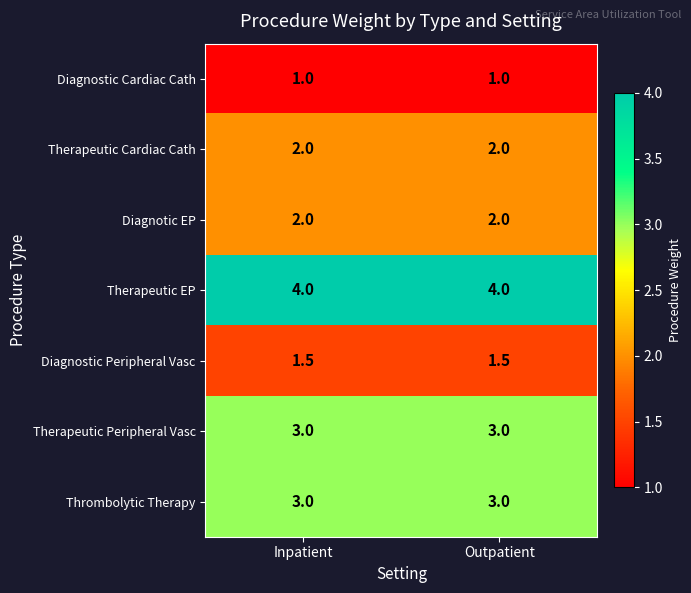

Reading left to right, transcribe all the data shown in this chart.

Diagnostic Cardiac Cath: Inpatient=1.0	Outpatient=1.0
Therapeutic Cardiac Cath: Inpatient=2.0	Outpatient=2.0
Diagnotic EP: Inpatient=2.0	Outpatient=2.0
Therapeutic EP: Inpatient=4.0	Outpatient=4.0
Diagnostic Peripheral Vasc: Inpatient=1.5	Outpatient=1.5
Therapeutic Peripheral Vasc: Inpatient=3.0	Outpatient=3.0
Thrombolytic Therapy: Inpatient=3.0	Outpatient=3.0